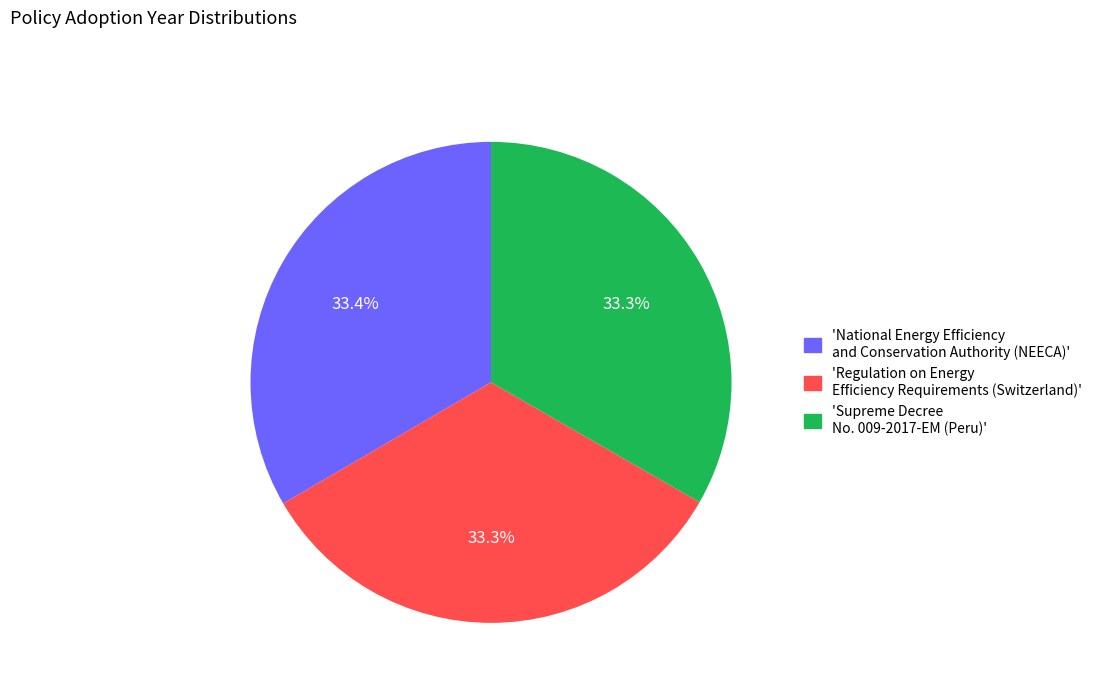

Is there a majority slice in this chart?

No